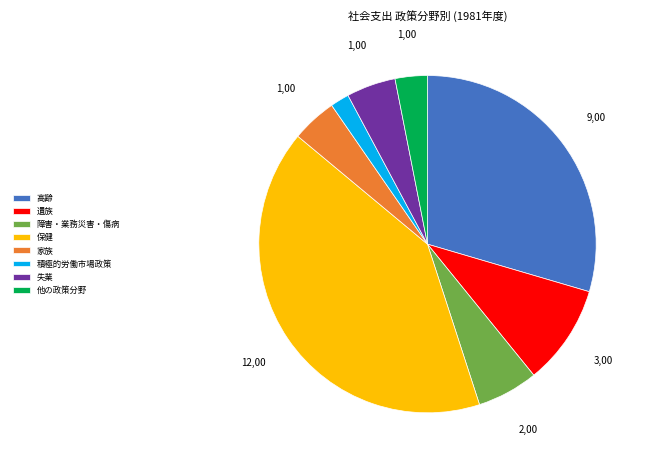

Is the sum of 家族 and 失業 greater than half?

No